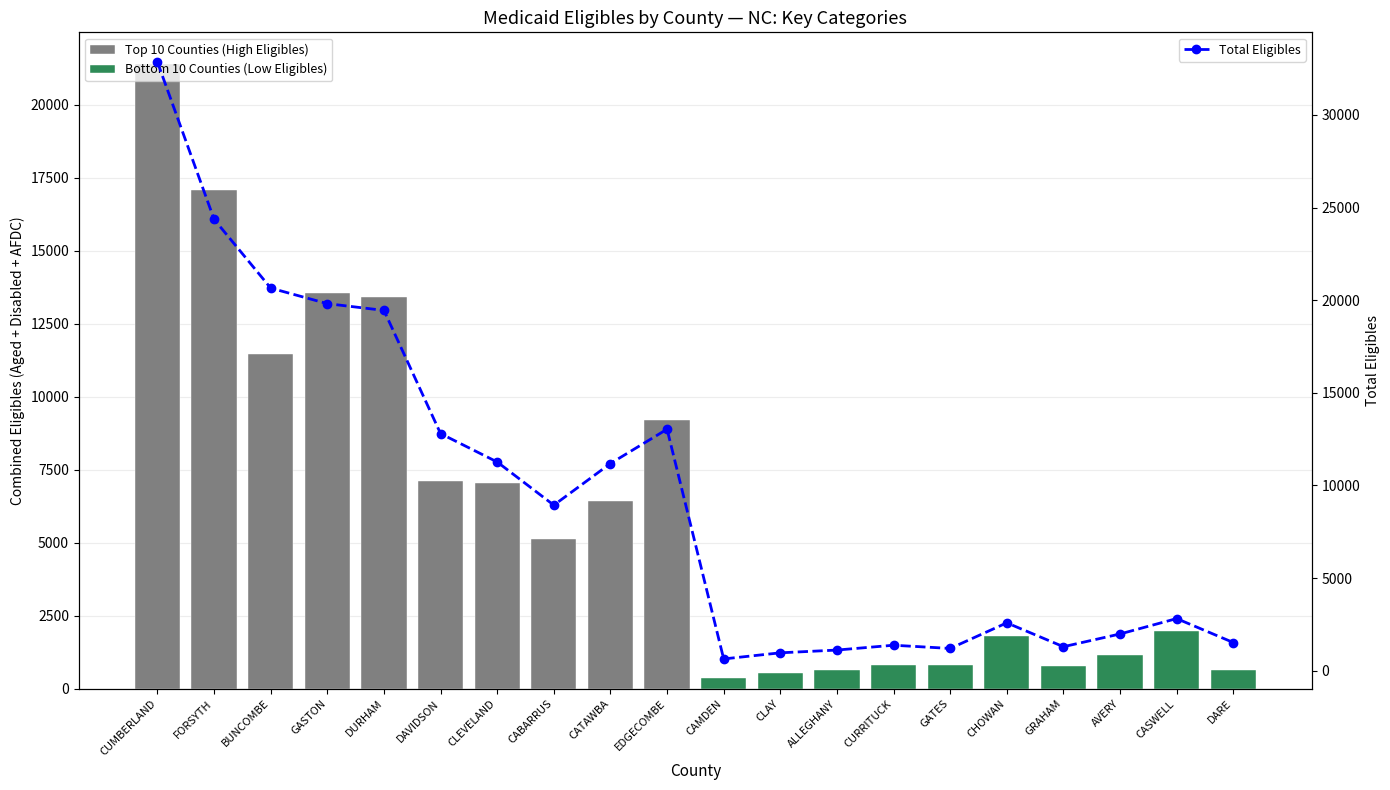

List the labels in order of value, smallest first.

CAMDEN, CLAY, ALLEGHANY, GATES, GRAHAM, CURRITUCK, DARE, AVERY, CHOWAN, CASWELL, CABARRUS, CATAWBA, CLEVELAND, DAVIDSON, EDGECOMBE, DURHAM, GASTON, BUNCOMBE, FORSYTH, CUMBERLAND